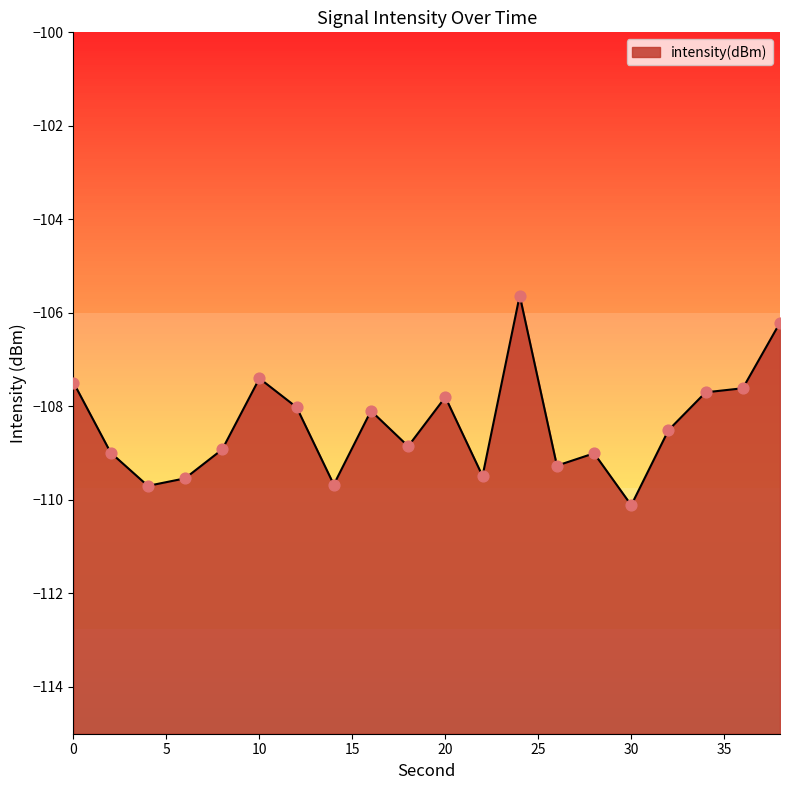

Between 30 and 20, which is larger?

20